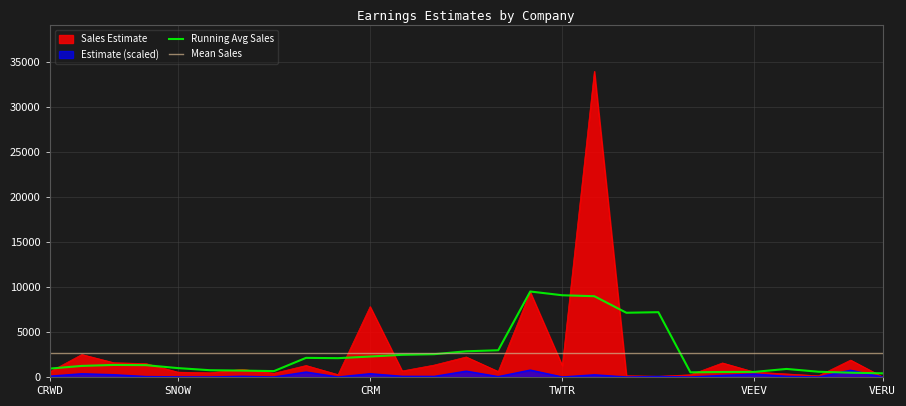

True or false: Estimate has a value of 361.3 at ULTA.

False